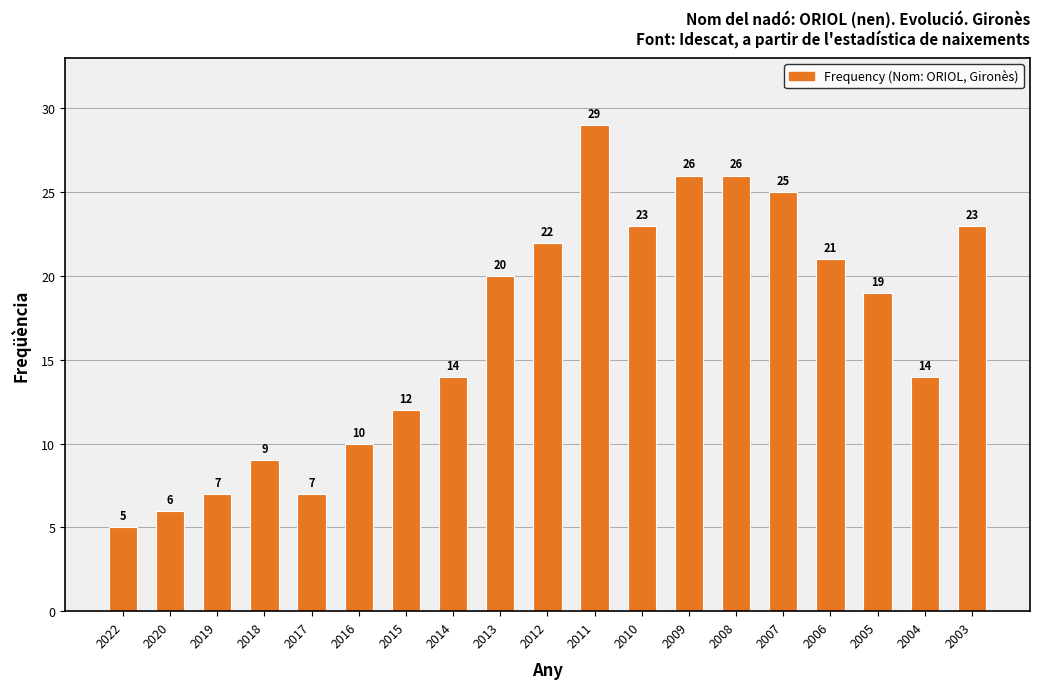

Which has a higher value, 2005 or 2011?

2011